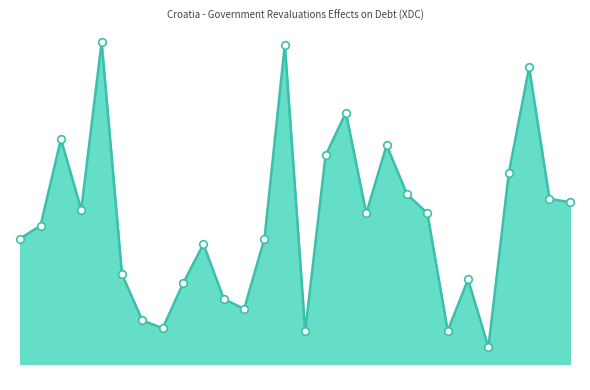

Between 2017 and 1998, which is larger?

1998